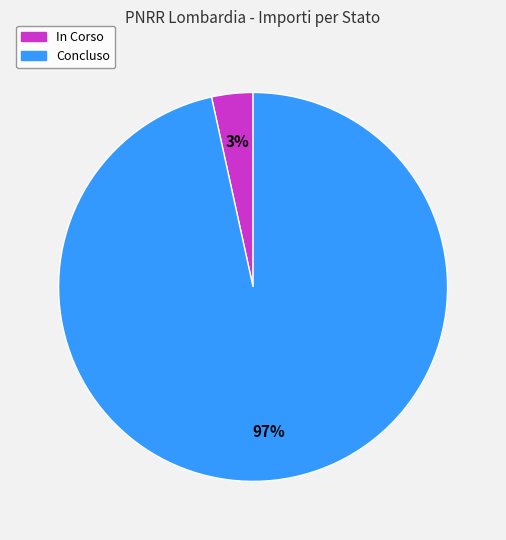

True or false: Concluso accounts for 97% of the total.

True